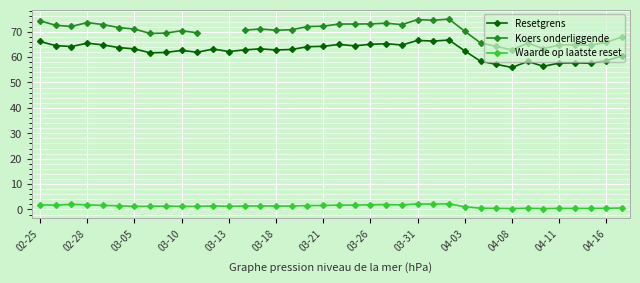

What is the minimum value for Waarde op laatste reset?

0.3